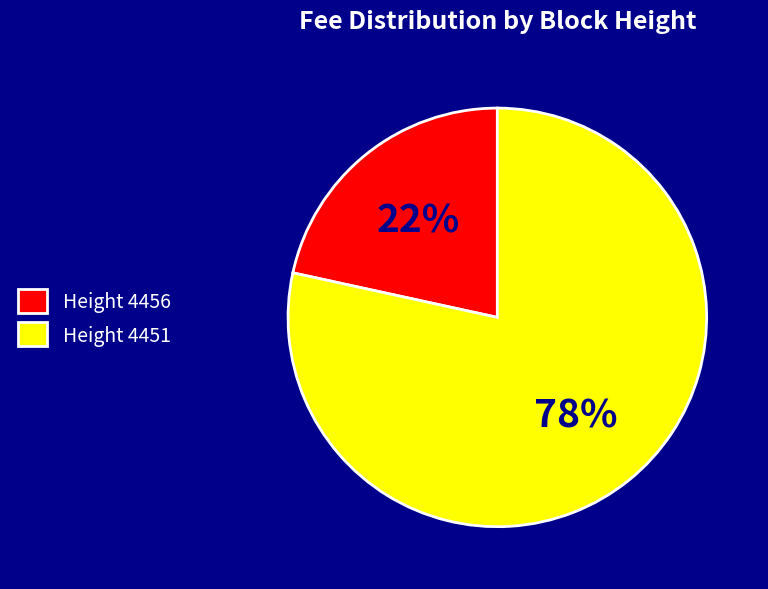

True or false: Height 4456 accounts for 22% of the total.

True